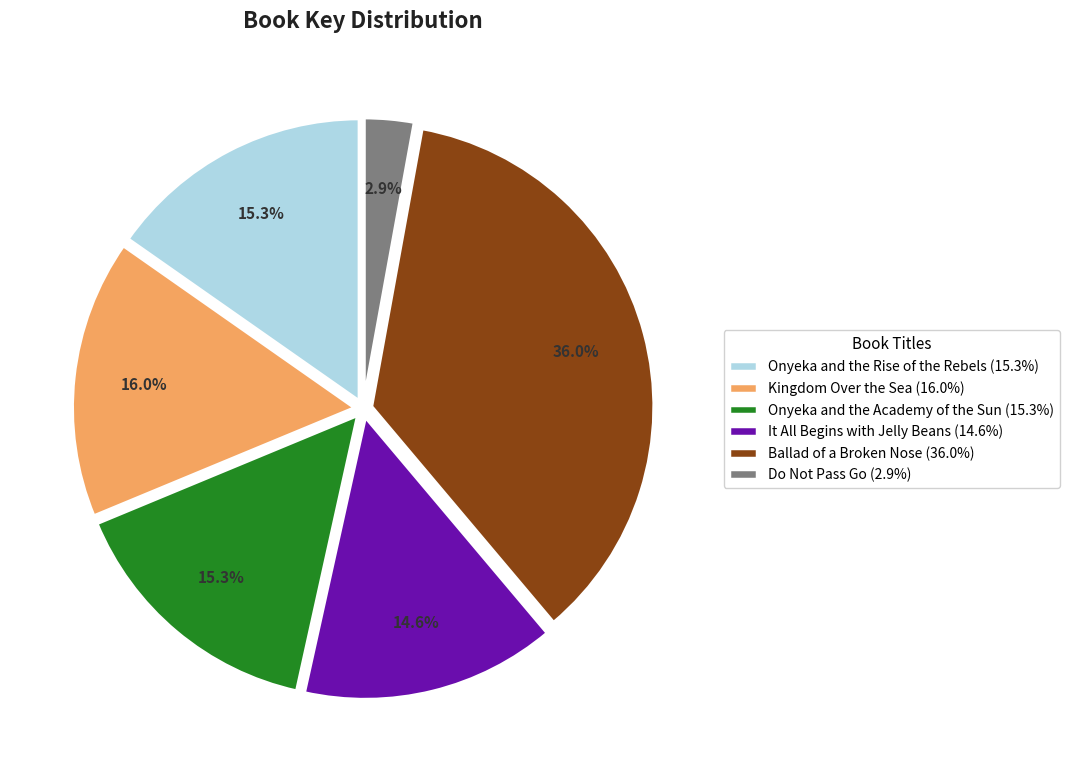

Is it true that Ballad of a Broken Nose is 43% of the pie?

False